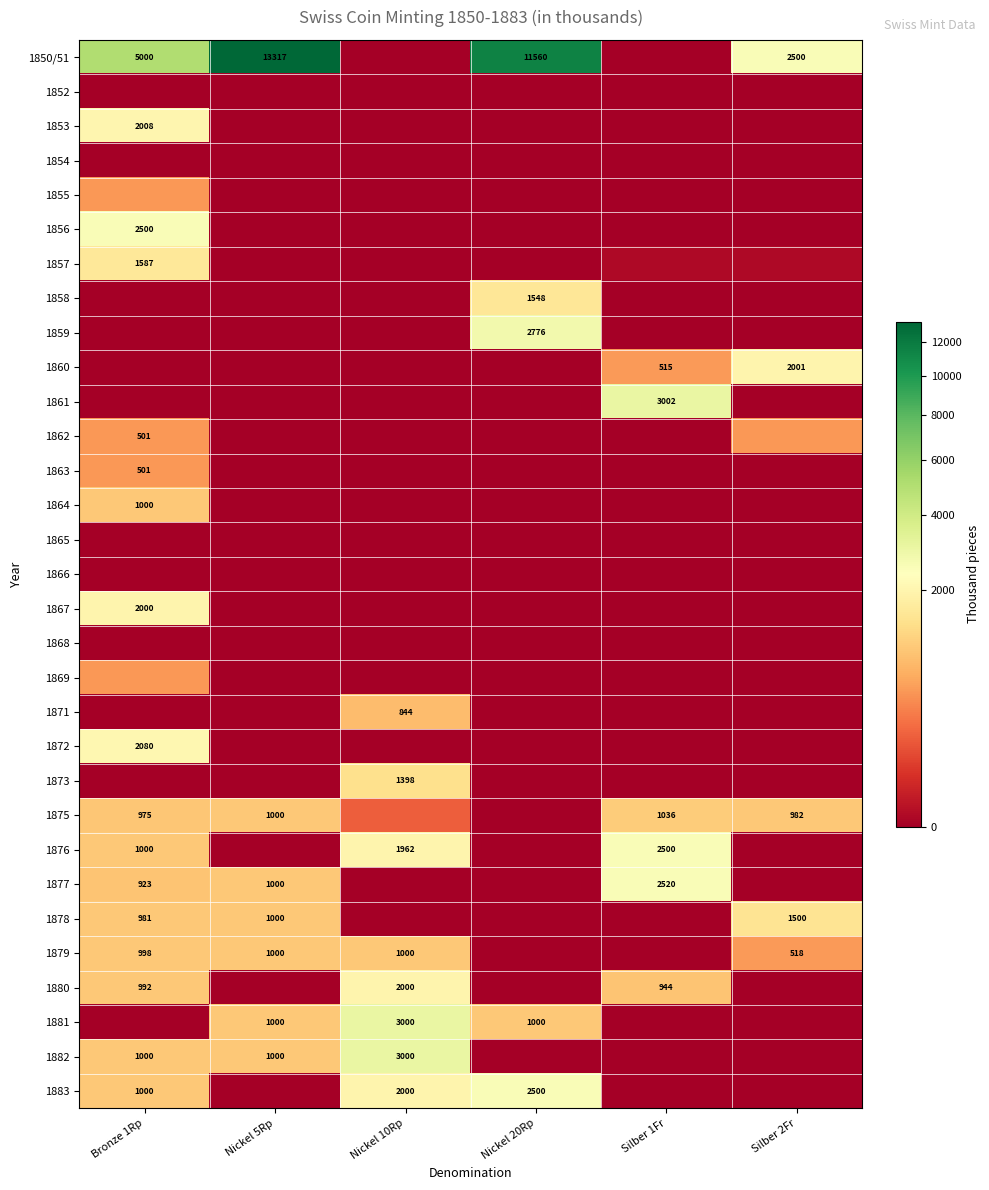

What is the difference between the 1879 values at Bronze 1Rp and Silber 2Fr?

480